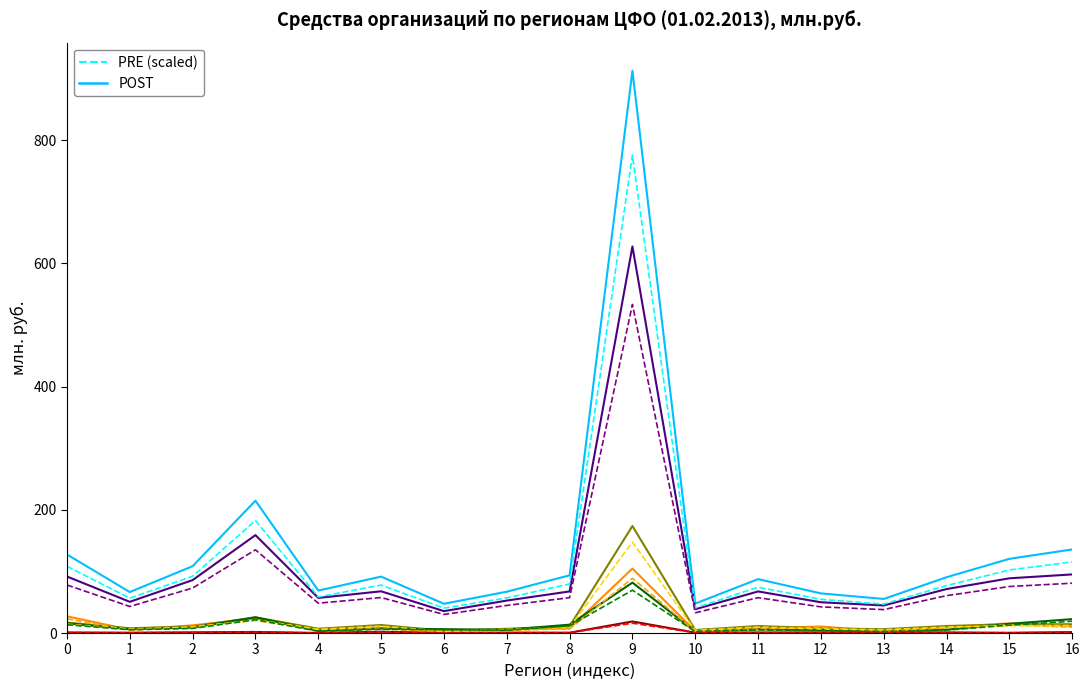

What is the maximum value shown in the chart?

912.8